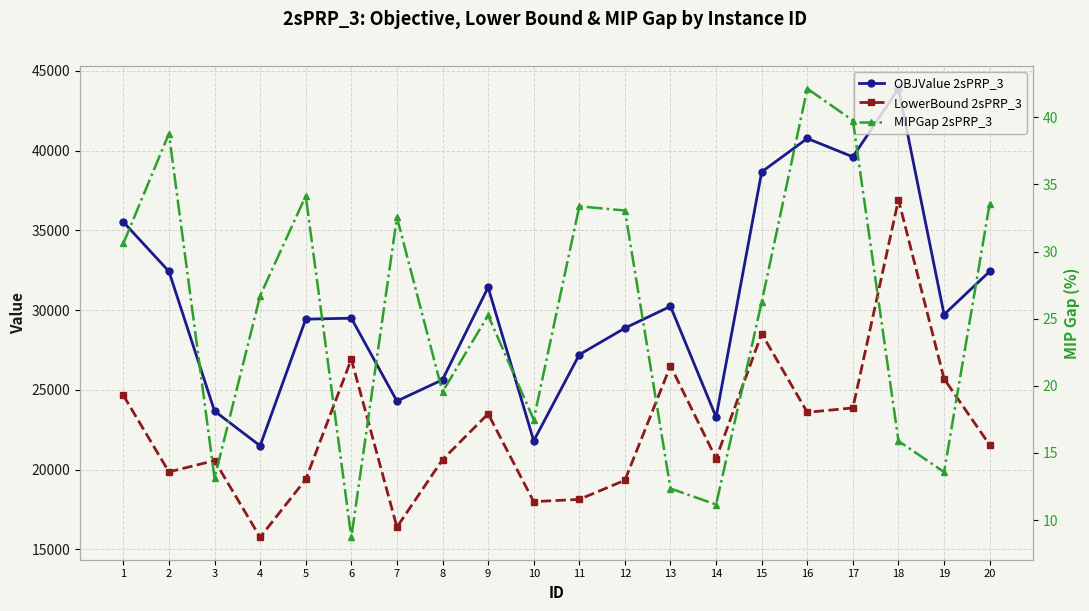

What value does the LowerBound 2sPRP_3 series have at 14?

20688.9